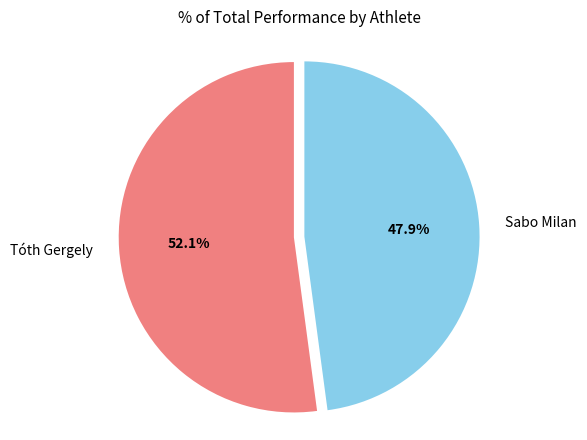

Count the number of slices in the pie.

2